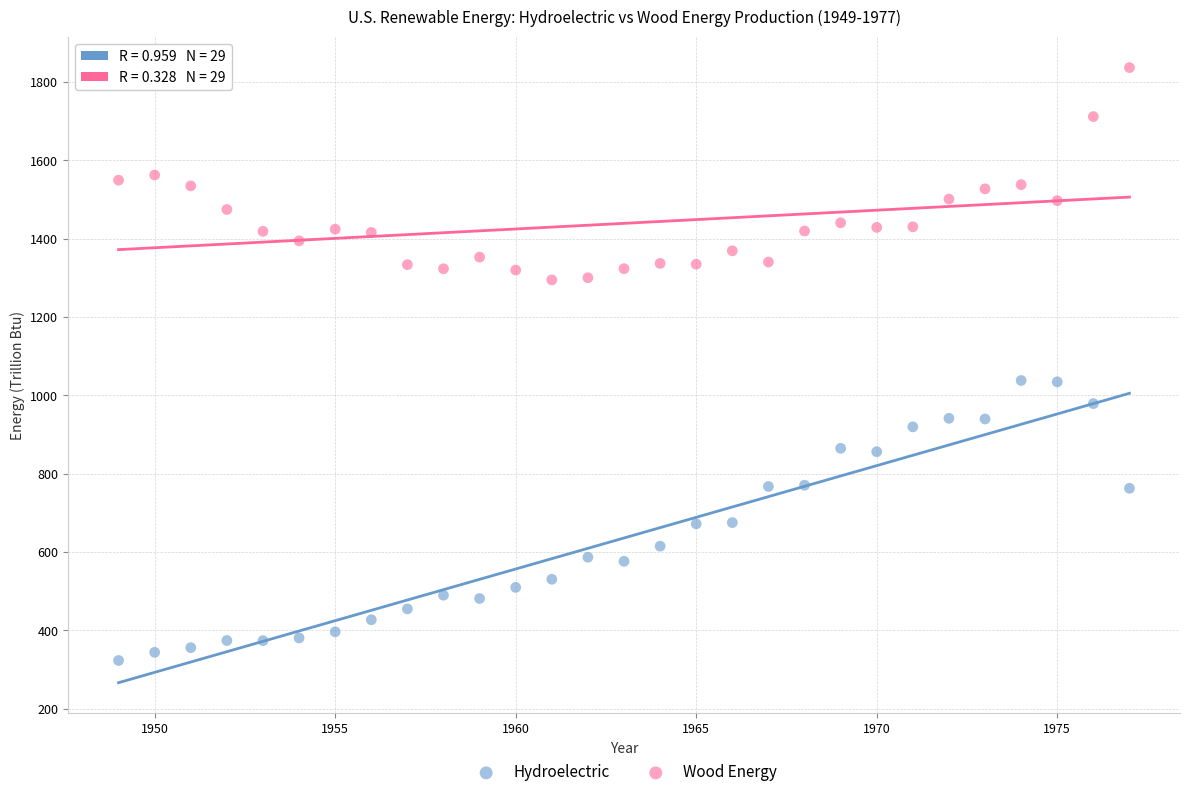

Across all data points, what is the range of X values (max minus min)?

28.0